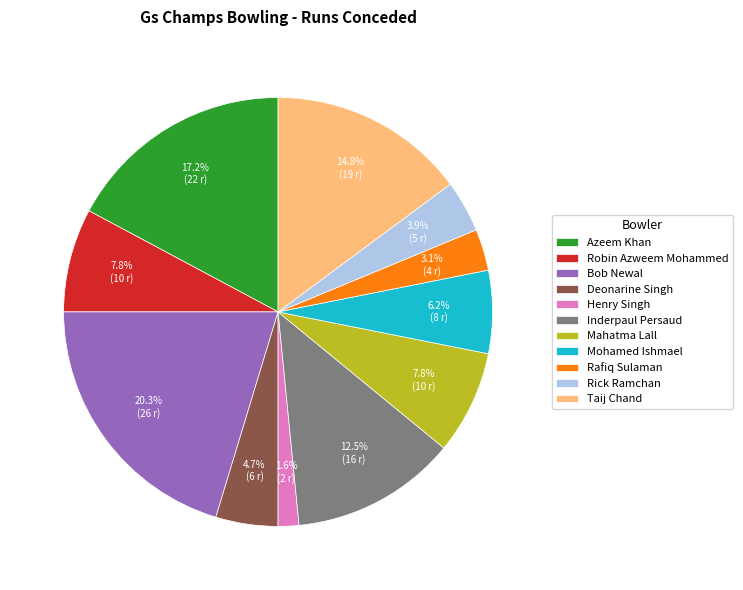

Is there any slice that represents more than half of the pie?

No